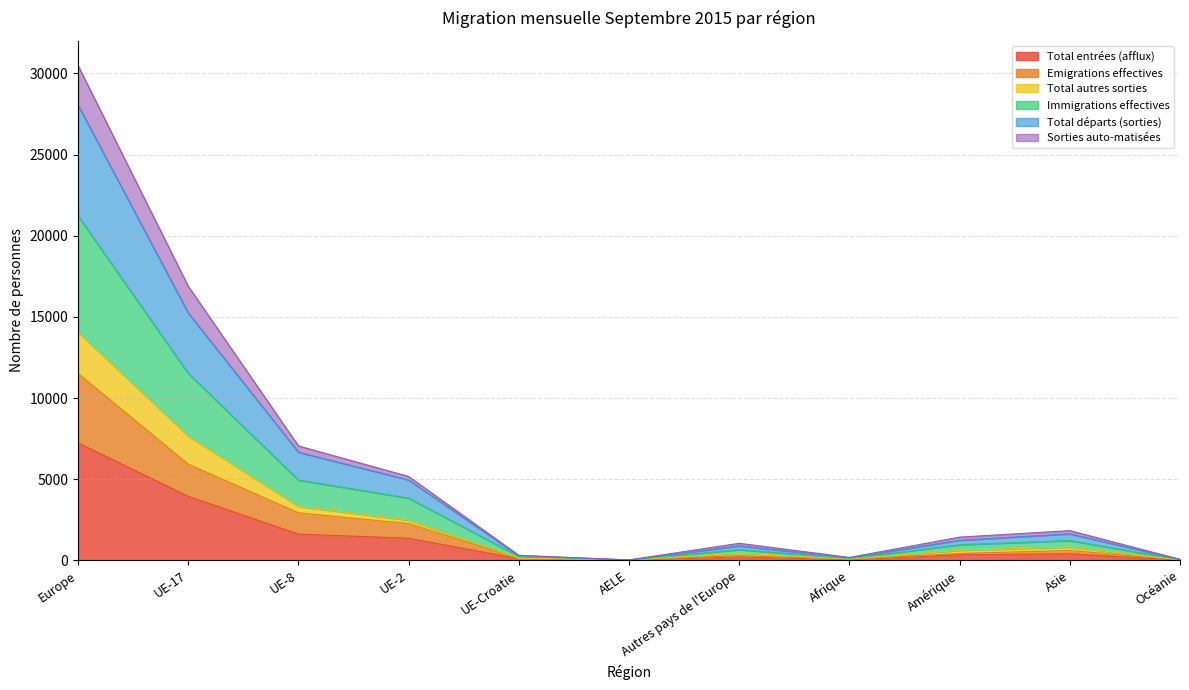

Which category has the highest value in the Total entrées (afflux) series?

Europe